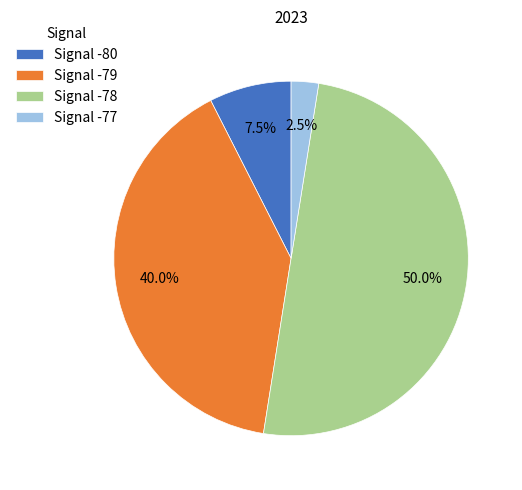

What portion of the pie excludes Signal -80?

92.5%